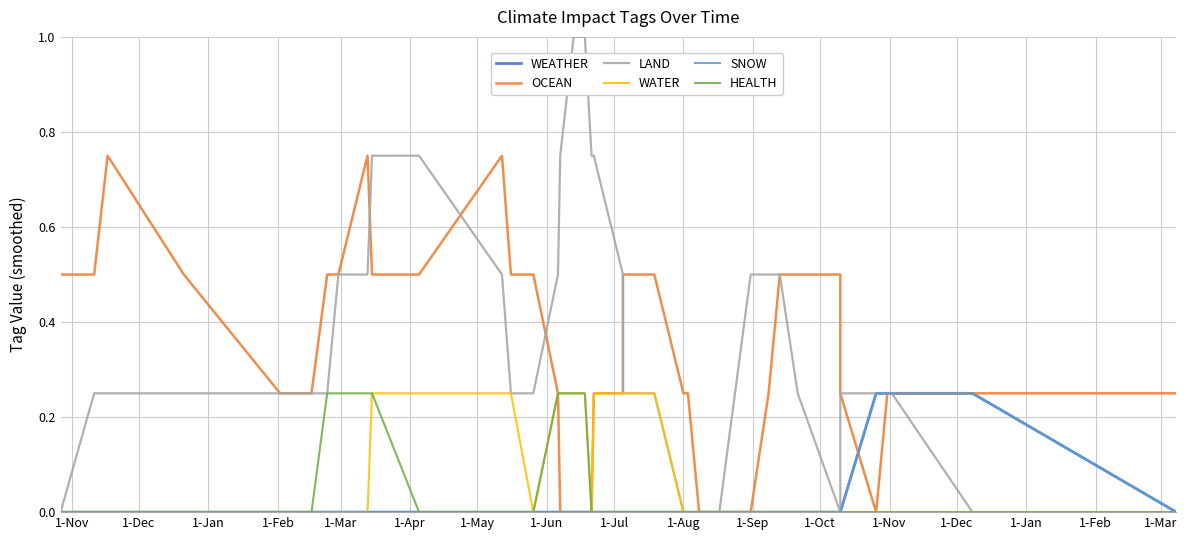

List the series in order of their peak value, lowest first.

WEATHER, WATER, SNOW, HEALTH, OCEAN, LAND